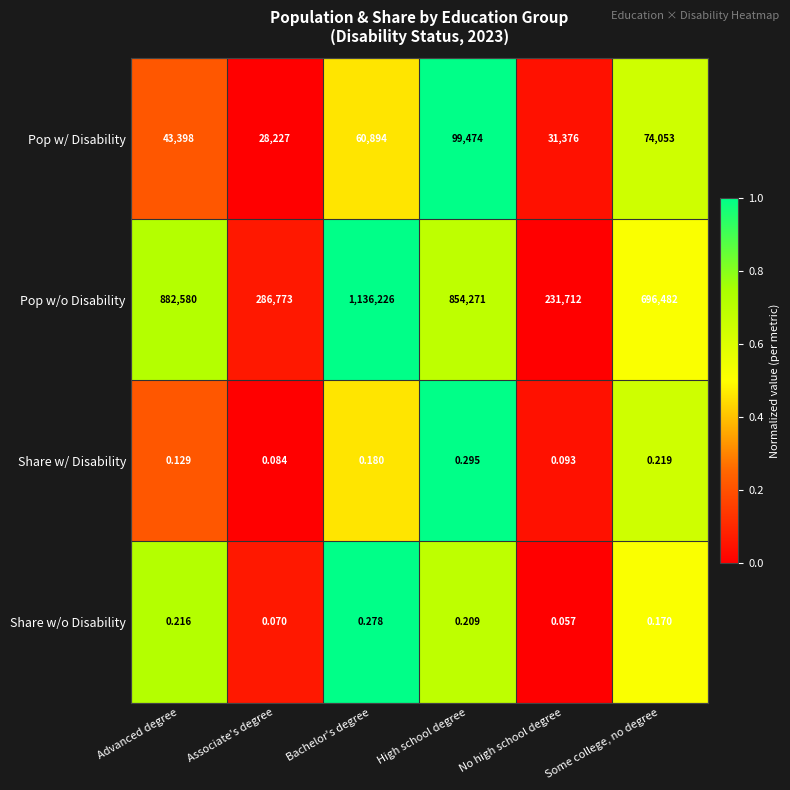

At which category does the chart reach its minimum across all series?

No high school degree